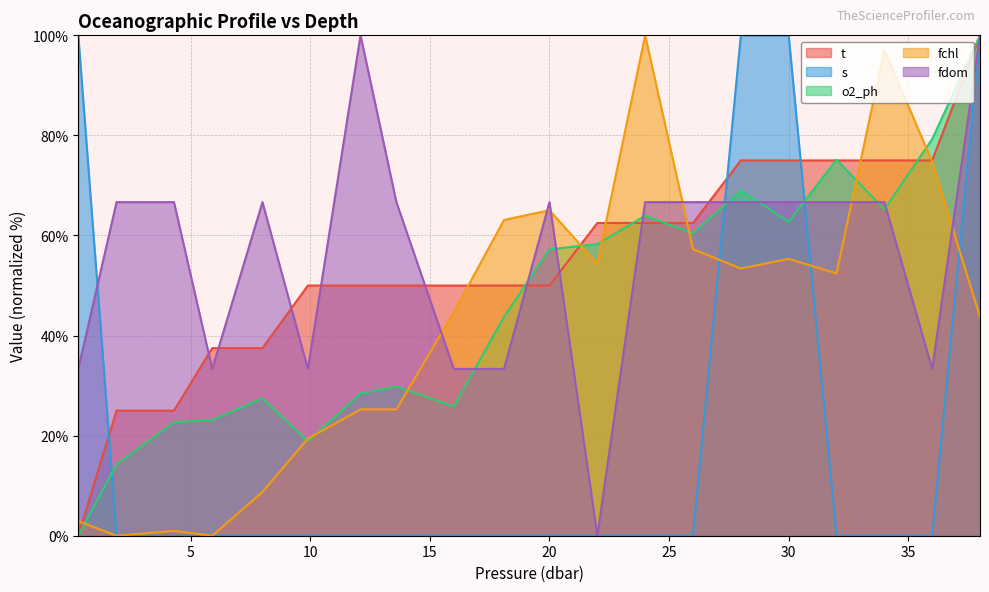

What is the average value of the s series?

20.0